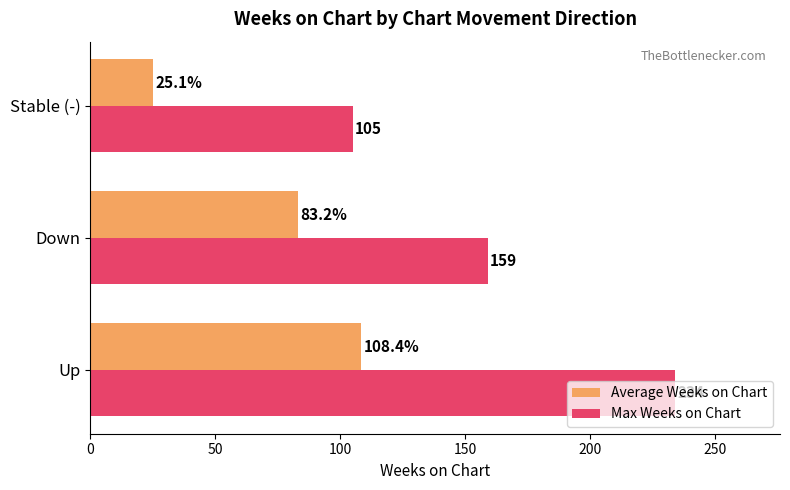

Rank the categories by Average Weeks on Chart value from lowest to highest.

Stable (-), Down, Up